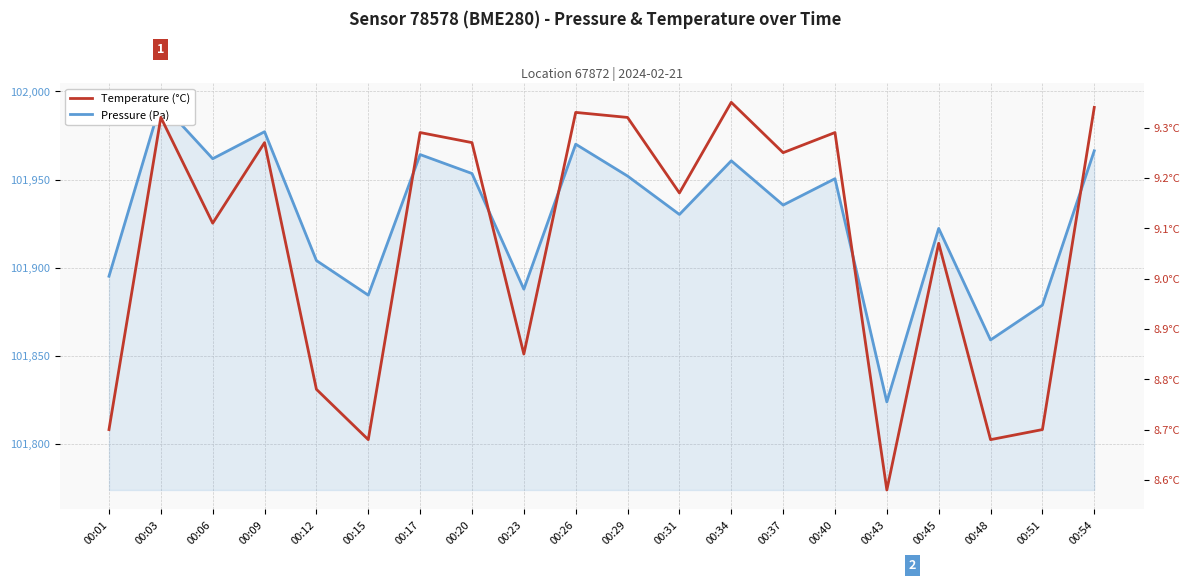

Is it true that Temperature (°C) equals 12.4 at 00:45?

False